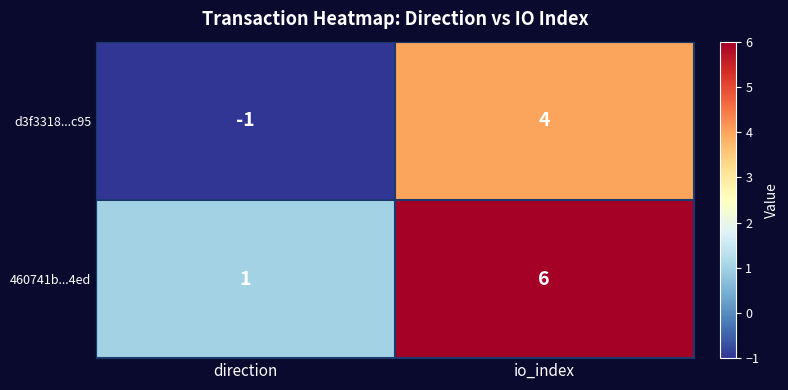

List the labels in order of d3f3318...c95 value, largest first.

io_index, direction